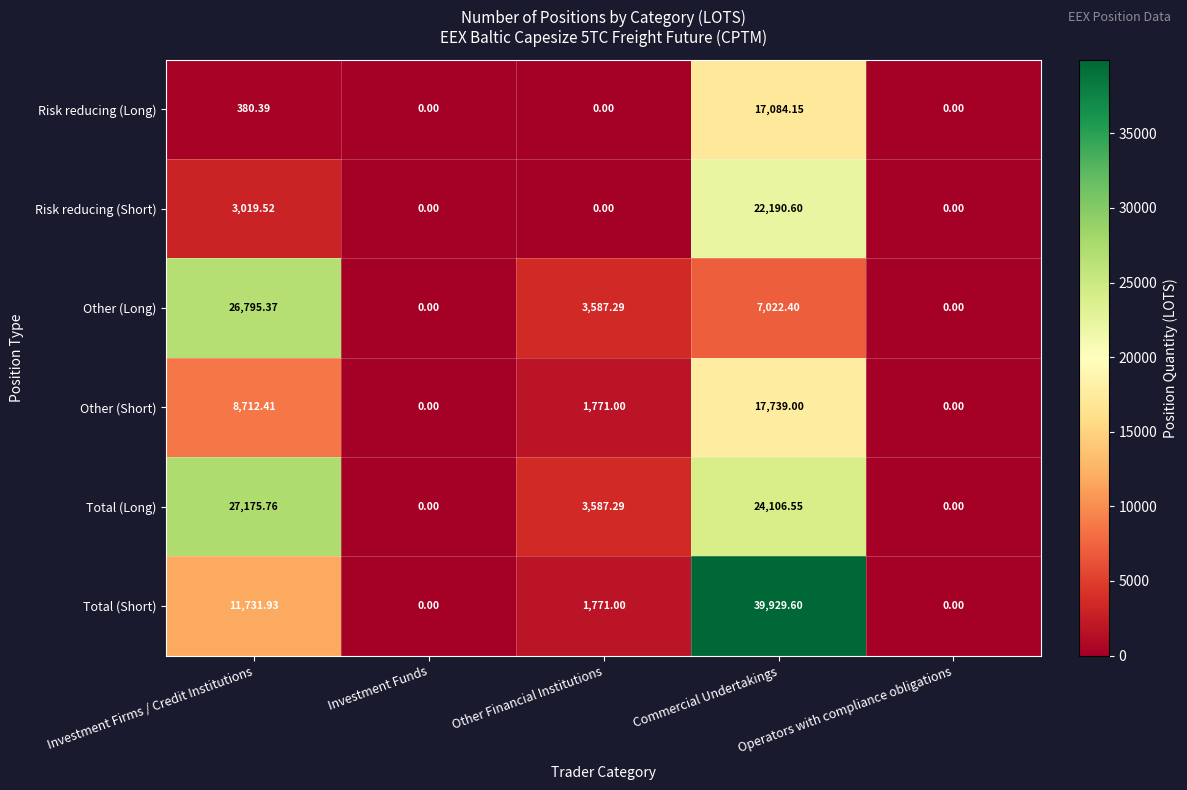

Rank the series by their maximum value, from lowest to highest.

Risk reducing (Long), Other (Short), Risk reducing (Short), Other (Long), Total (Long), Total (Short)